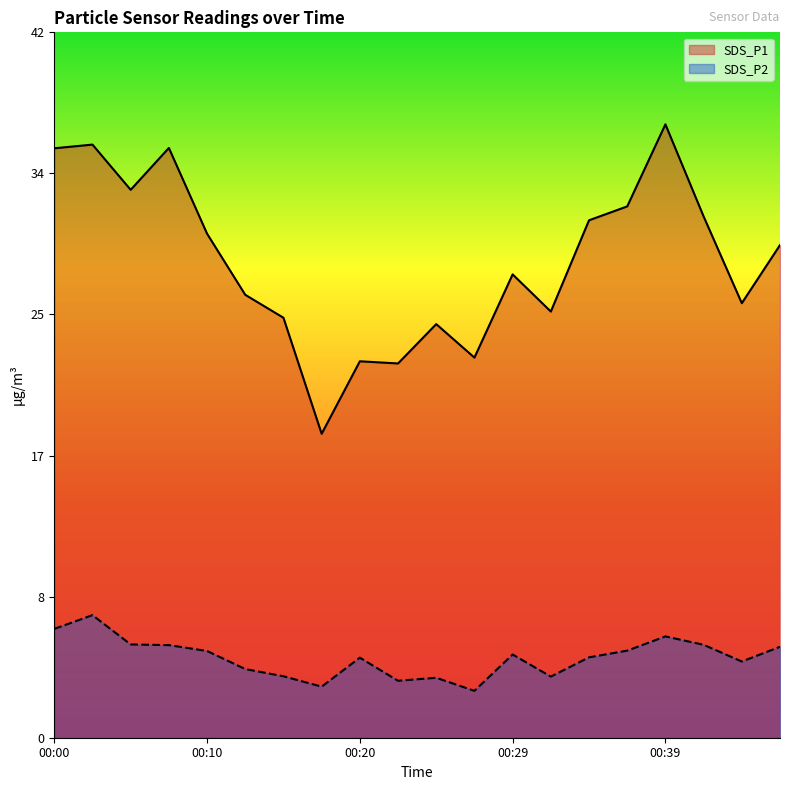

How many values in the SDS_P2 series are below 4?

6